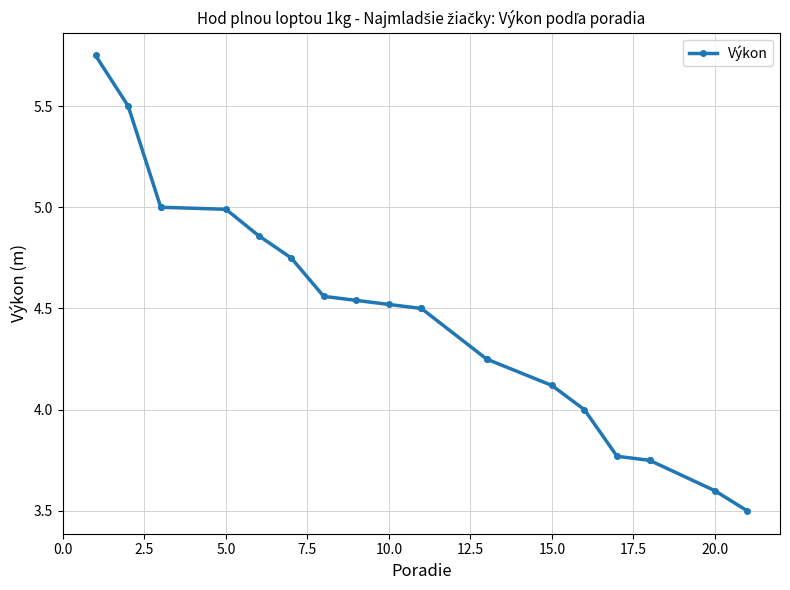

True or false: the data has more than 2 interior local peaks.

False